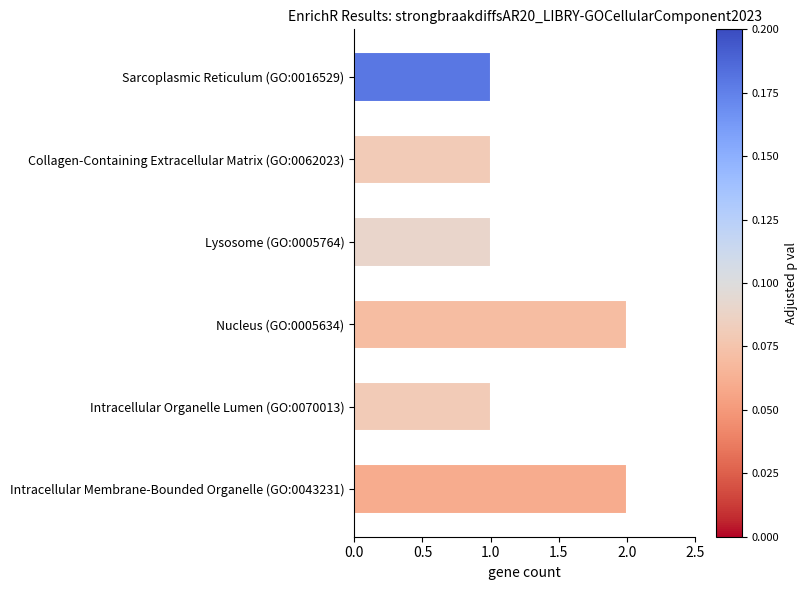

What is the label of the 6th bar from the bottom?

Sarcoplasmic Reticulum (GO:0016529)